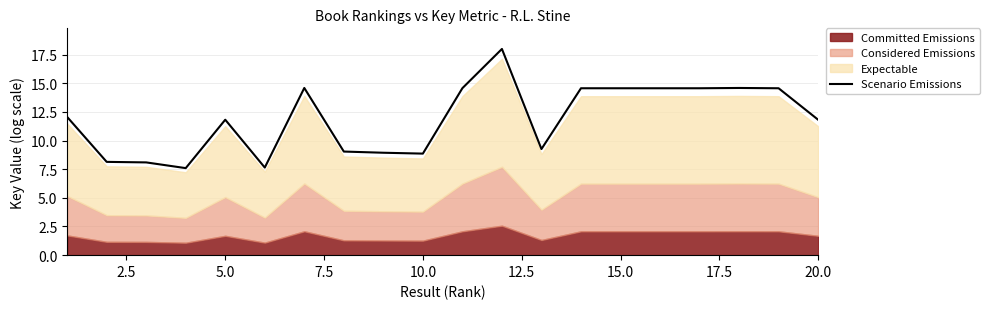

Does the chart display data point markers on the line(s)?

No